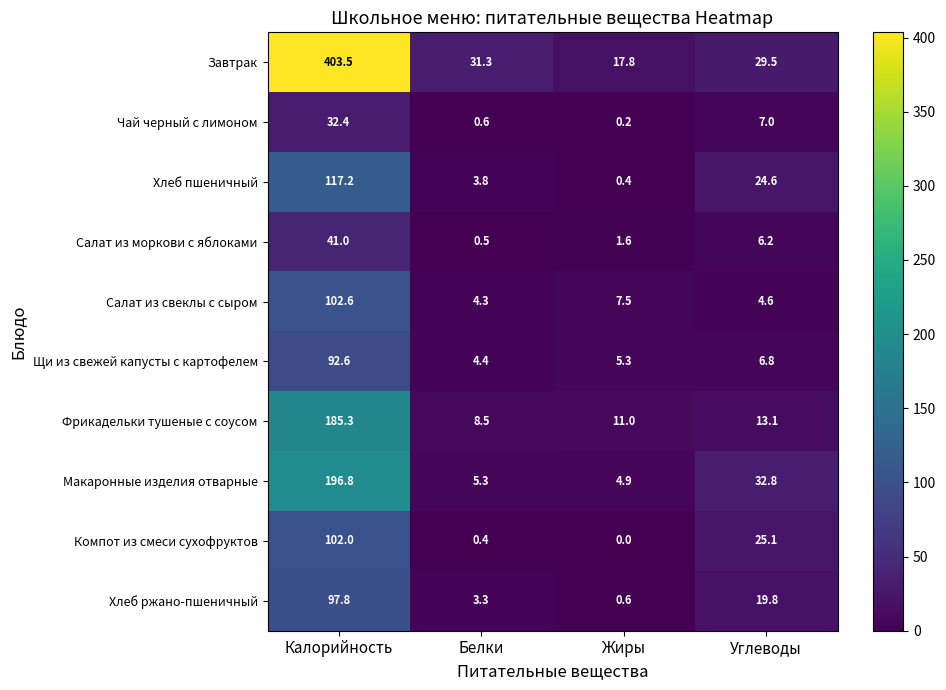

Where does the Компот из смеси сухофруктов series first go above 25?

Калорийность